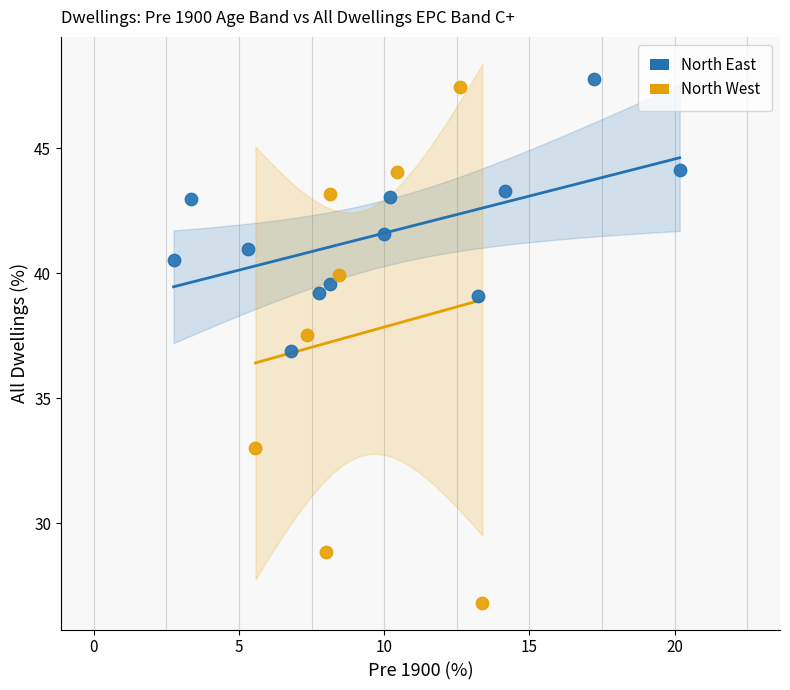

Which series reaches the minimum Y coordinate?

North West